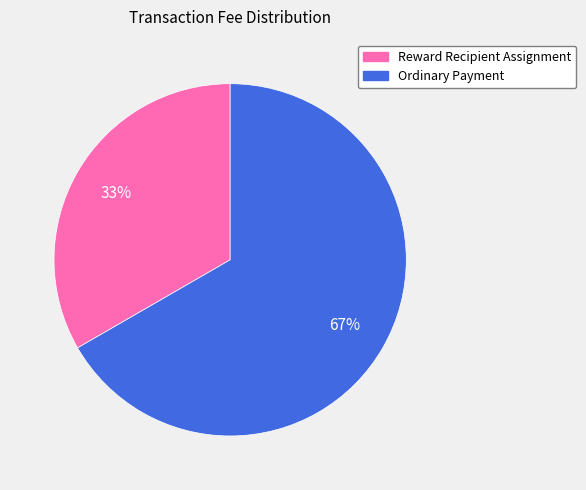

The Ordinary Payment slice represents 67% of the pie. True or false?

True